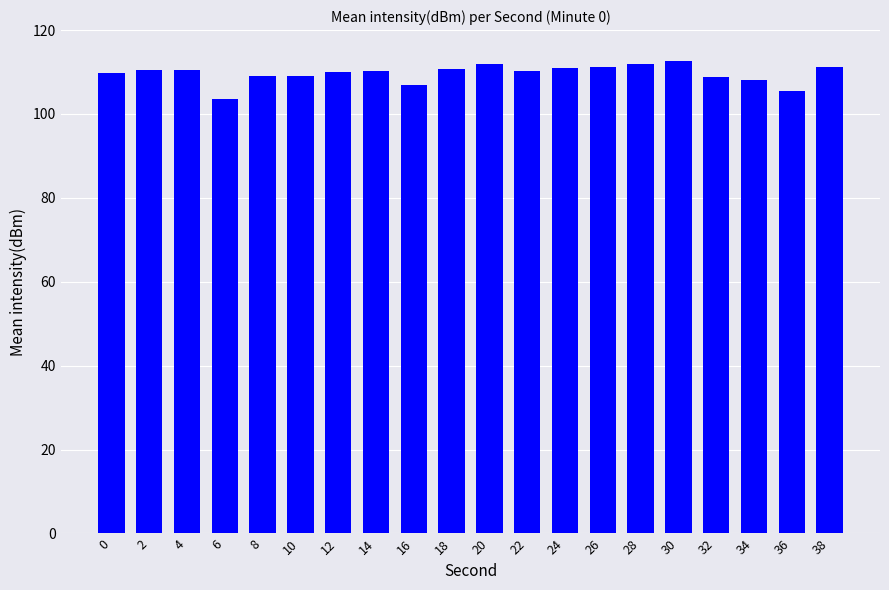

How many bars are there in total?

20